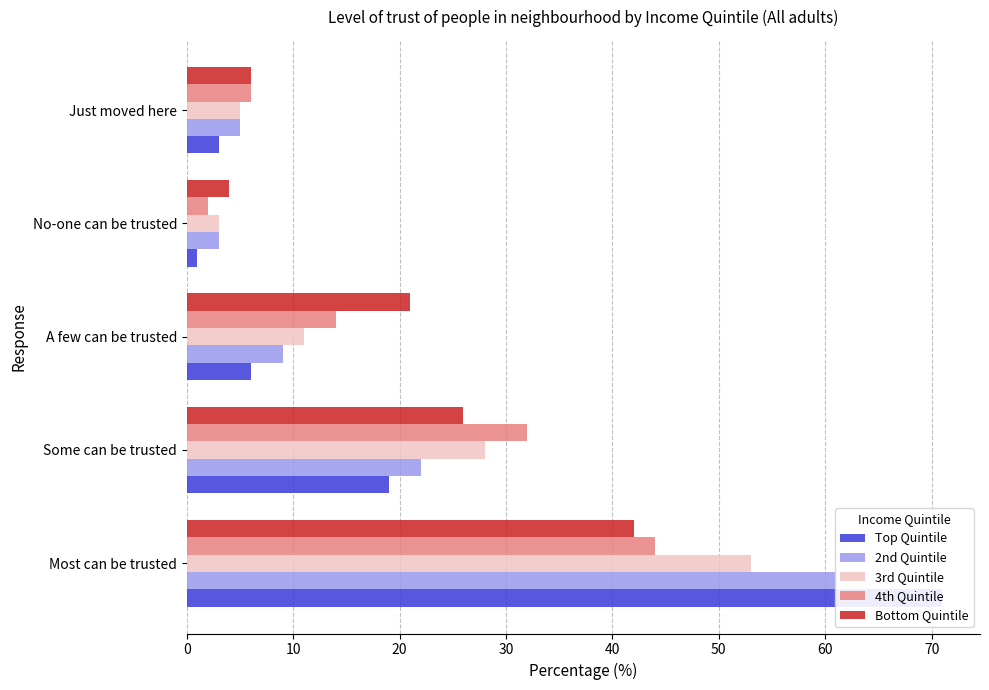

Does the chart contain any negative values?

No